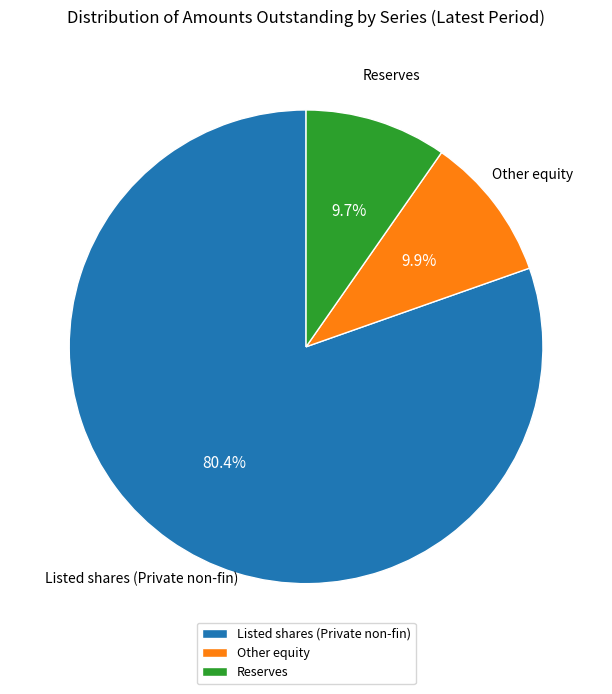

Does any single category account for the majority?

Yes